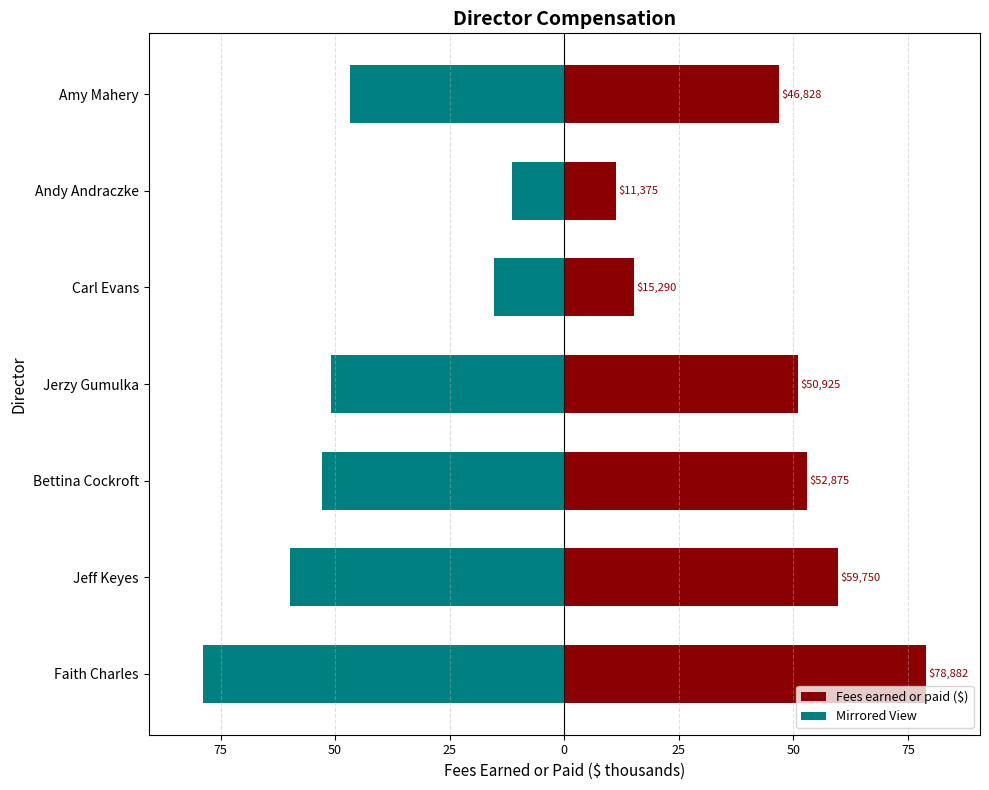

Reading right to left, list all the values displayed in this chart.

Fees earned or paid ($): 46.8	11.4	15.3	50.9	52.9	59.8	78.9
Mirrored View: -46.8	-11.4	-15.3	-50.9	-52.9	-59.8	-78.9